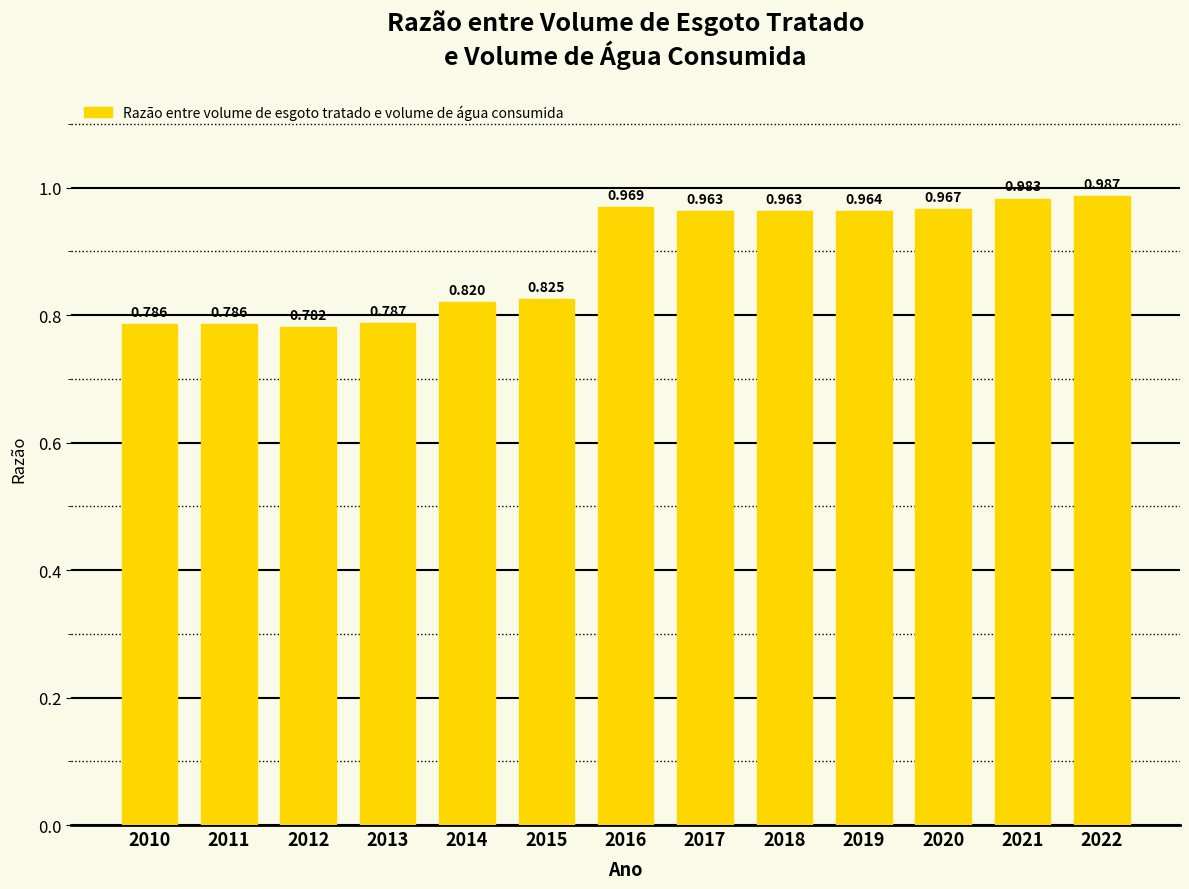

The value at 2013 is 0.8. True or false?

True